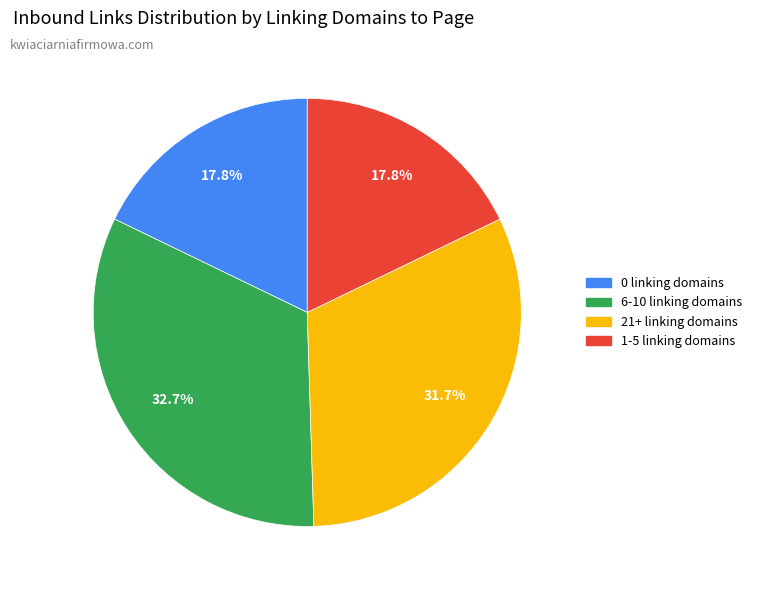

Is there any slice that represents more than half of the pie?

No